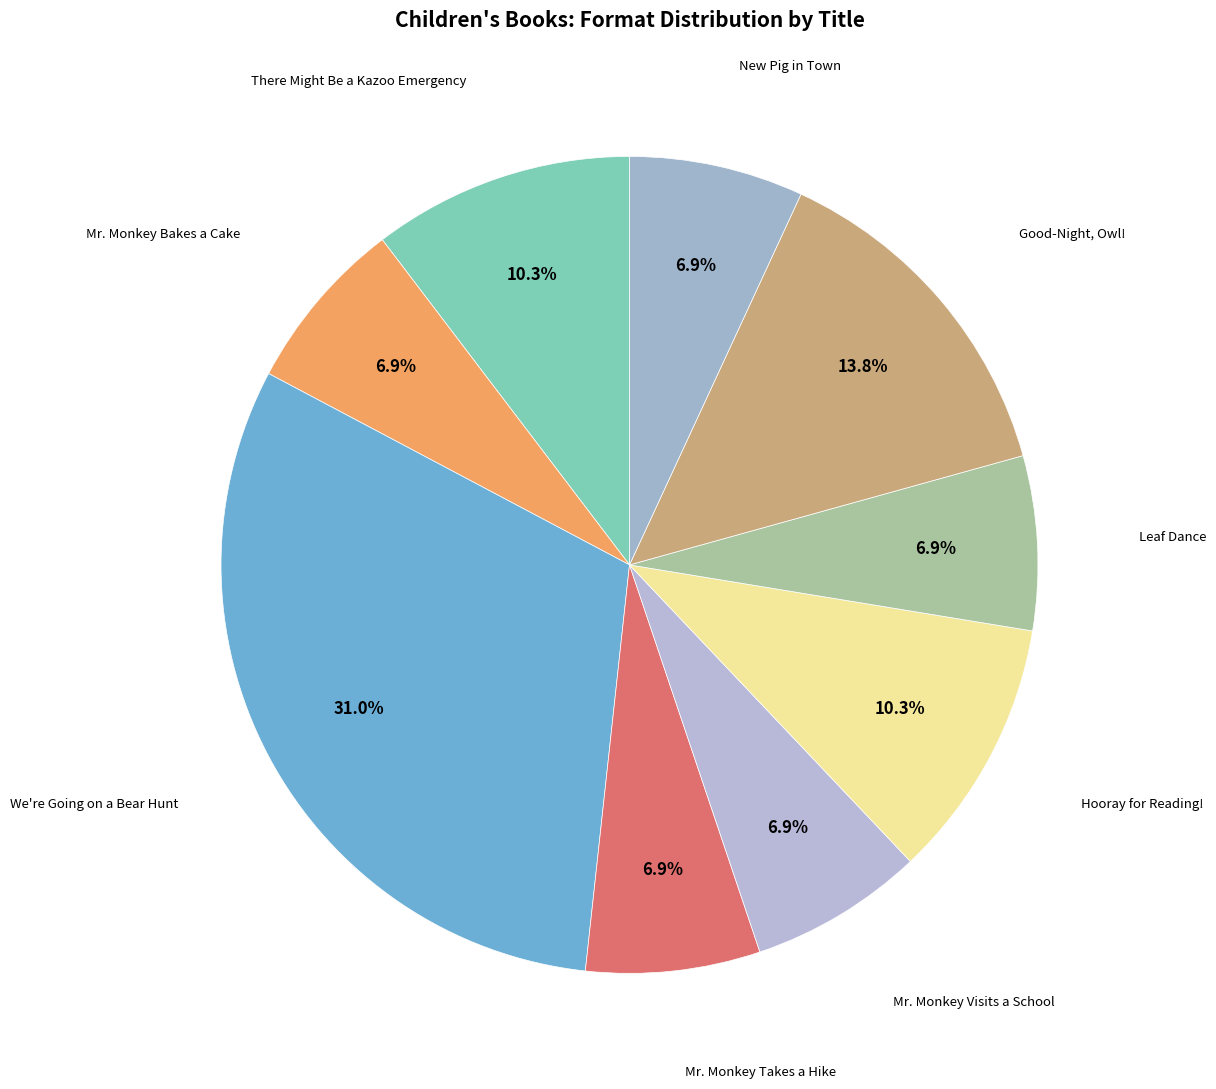

Rank the categories by value from highest to lowest.

We're Going on a Bear Hunt, Good-Night, Owl!, There Might Be a Kazoo Emergency, Hooray for Reading!, Mr. Monkey Bakes a Cake, Mr. Monkey Takes a Hike, Mr. Monkey Visits a School, Leaf Dance, New Pig in Town